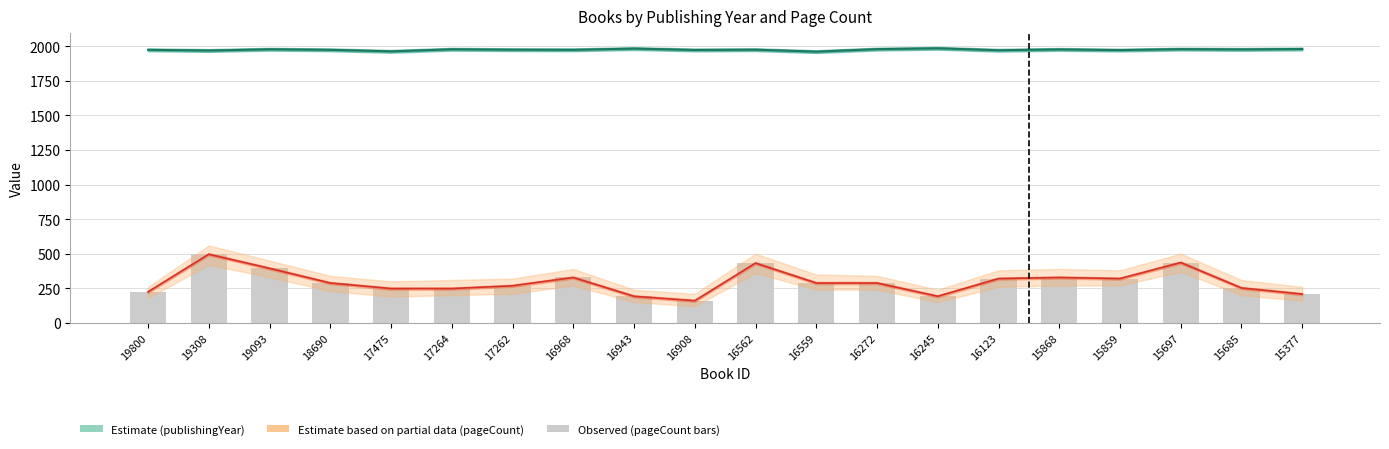

At which category is the sum across all series the highest?

19308